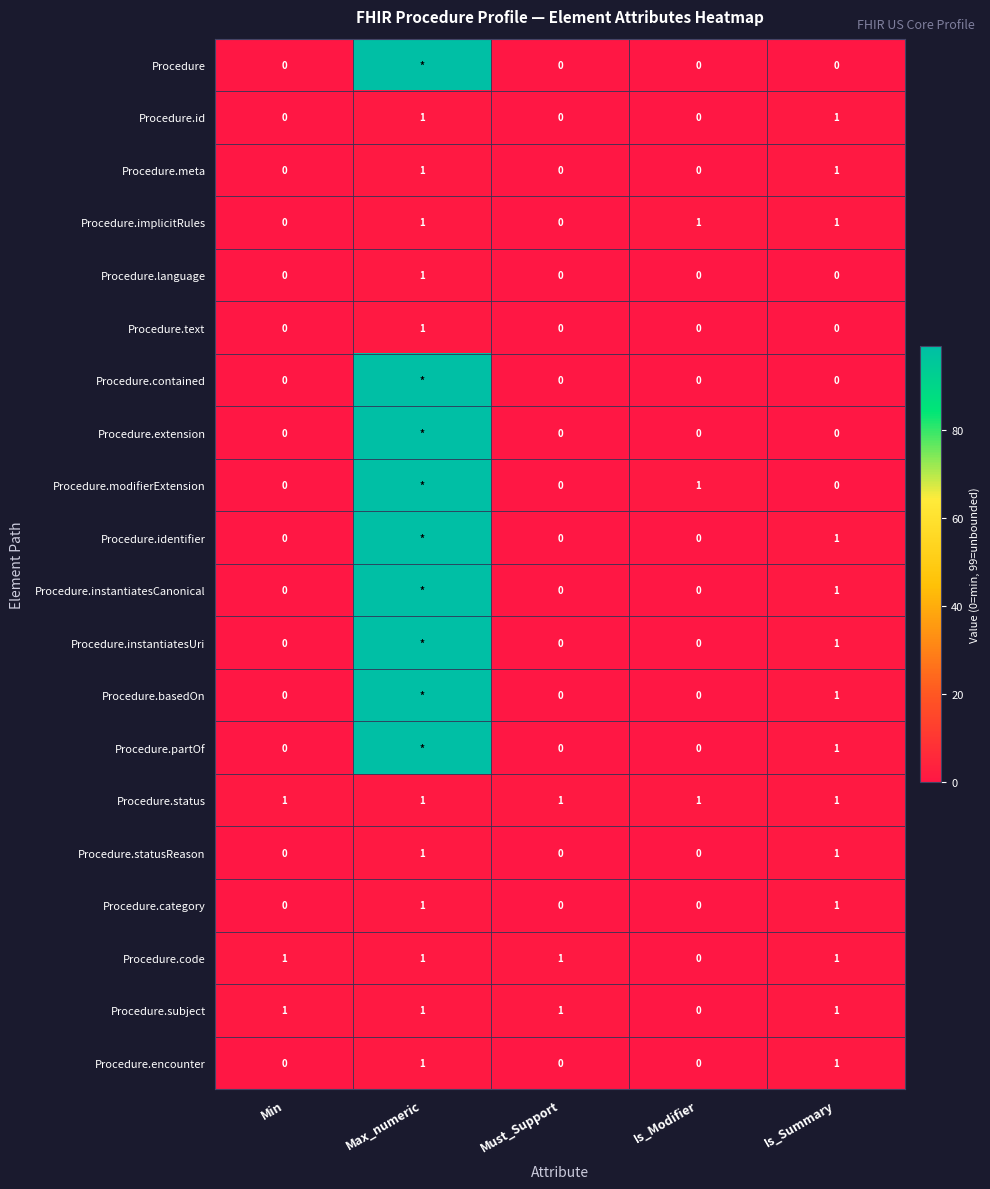

What is the total value across all series at Min?

3